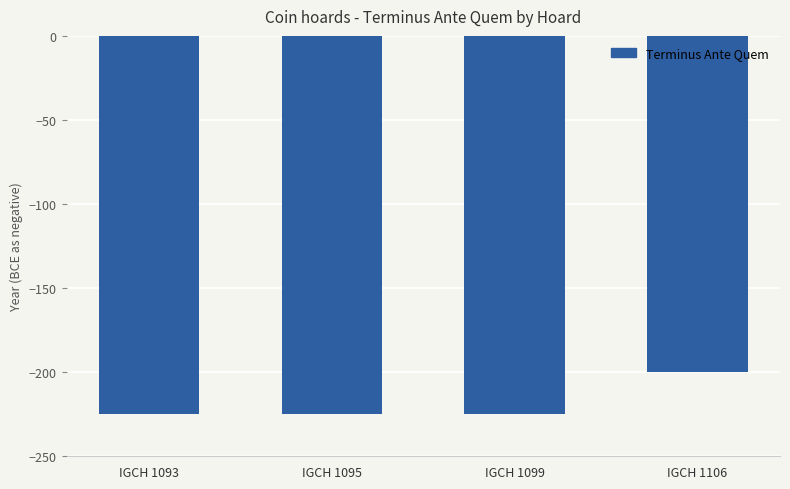

How many bars are there in total?

4